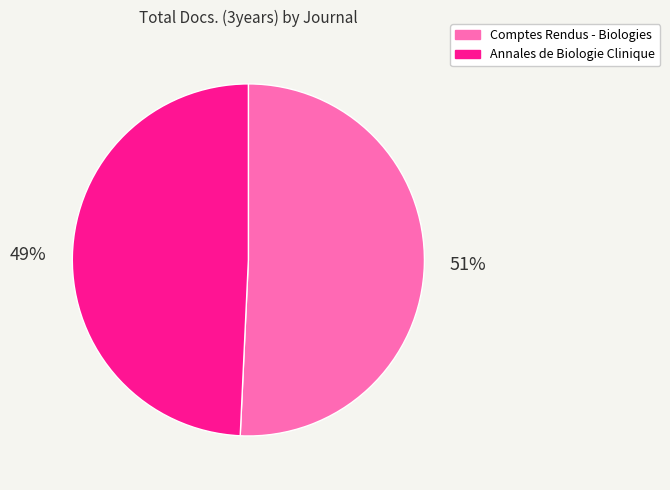

What percentage is the Annales de Biologie Clinique slice, to the nearest percent?

49%